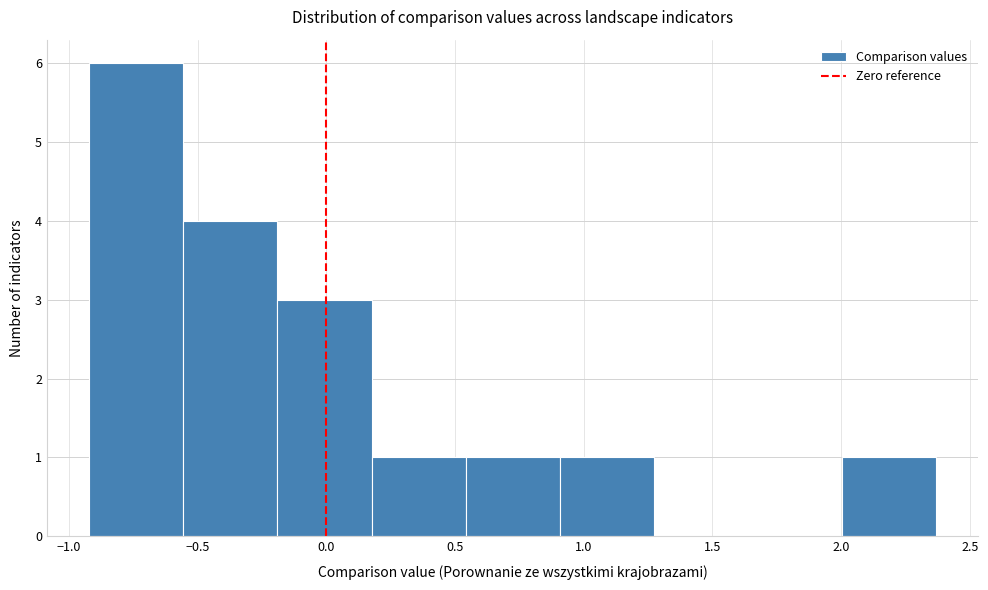

Reading left to right, list every bar in this chart as the range it spans on the x-axis followed by its height. Neither the bar edges nor the heights are printed on the chart, so give them approximately, as read against the axes.

-0.90 to -0.55: 6
-0.55 to -0.20: 4
-0.20 to 0.20: 3
0.20 to 0.55: 1
0.55 to 0.90: 1
0.90 to 1.25: 1
1.25 to 1.65: 0
1.65 to 2.00: 0
2.00 to 2.35: 1